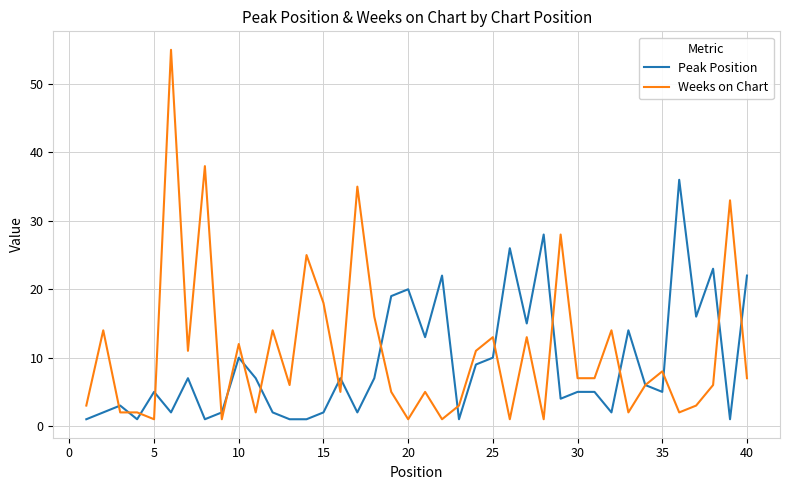

Rank the series by their maximum value, from highest to lowest.

Weeks on Chart, Peak Position